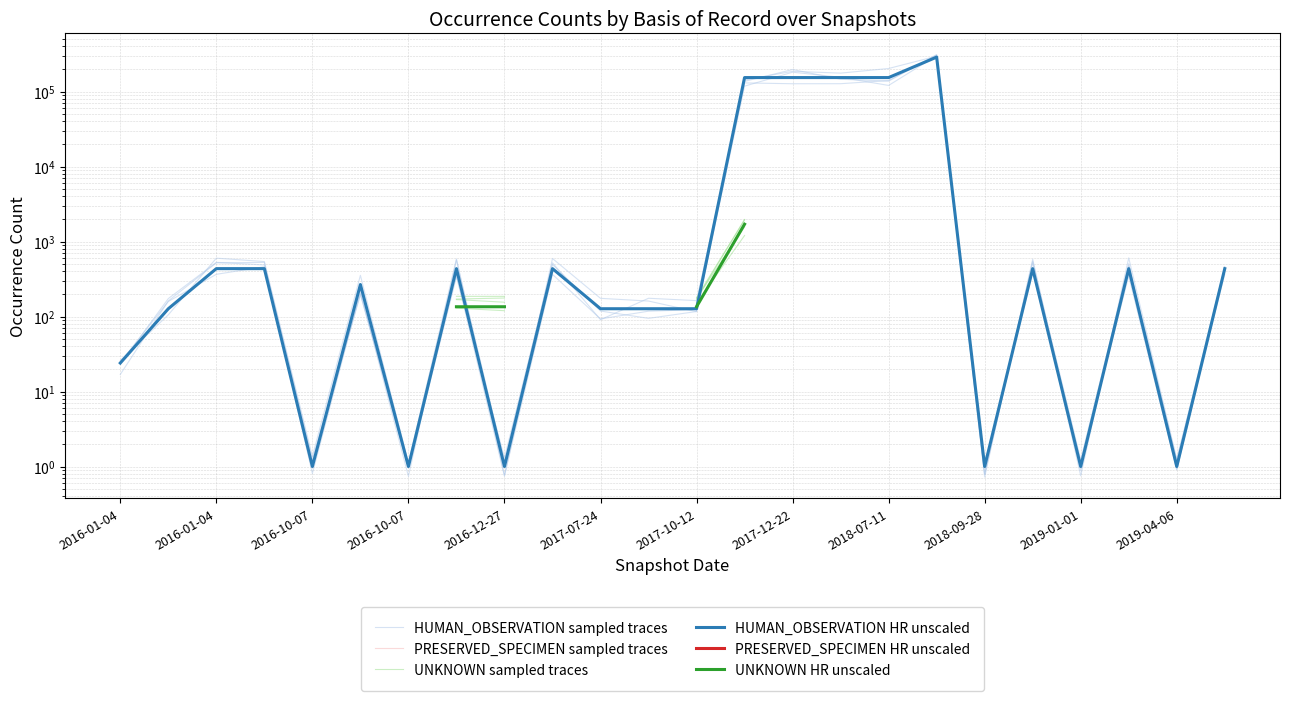

True or false: PRESERVED_SPECIMEN HR unscaled and PRESERVED_SPECIMEN sampled traces intersect in this chart.

False